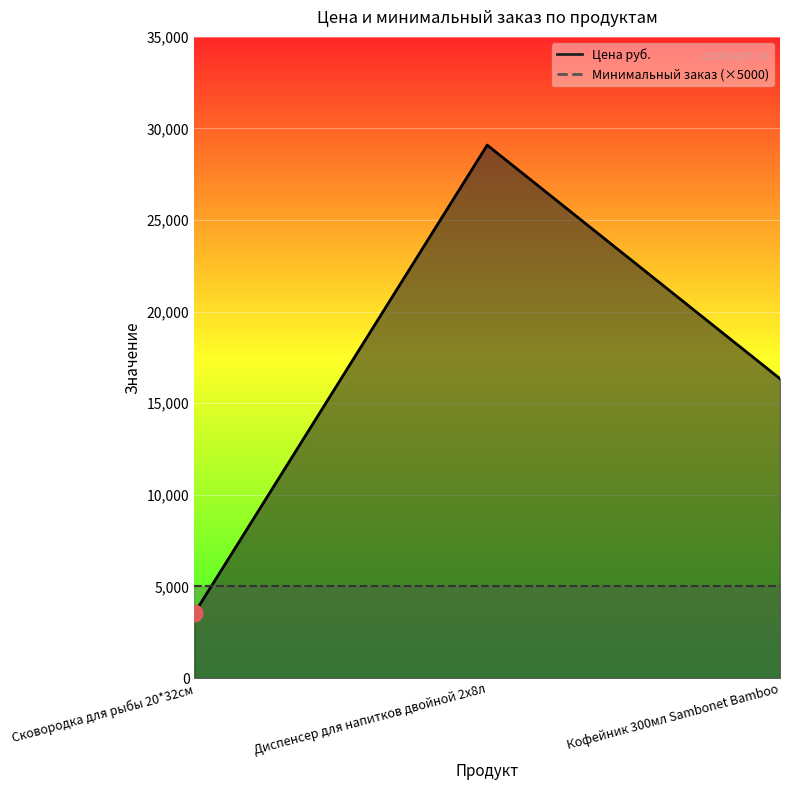

Read the value at Диспенсер для напитков двойной 2х8л.

29093.0